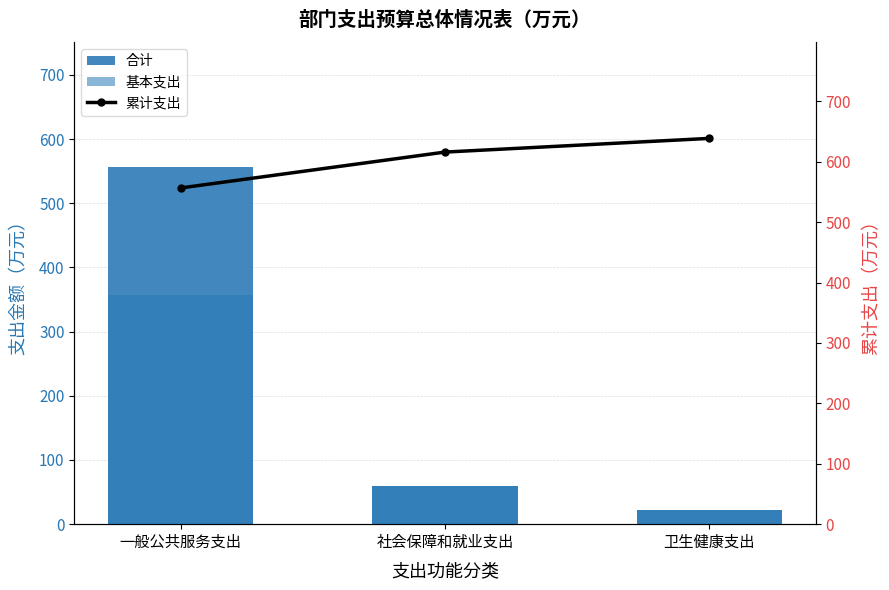

What is the sum of the 累计支出 values at 卫生健康支出 and 社会保障和就业支出?

1254.5